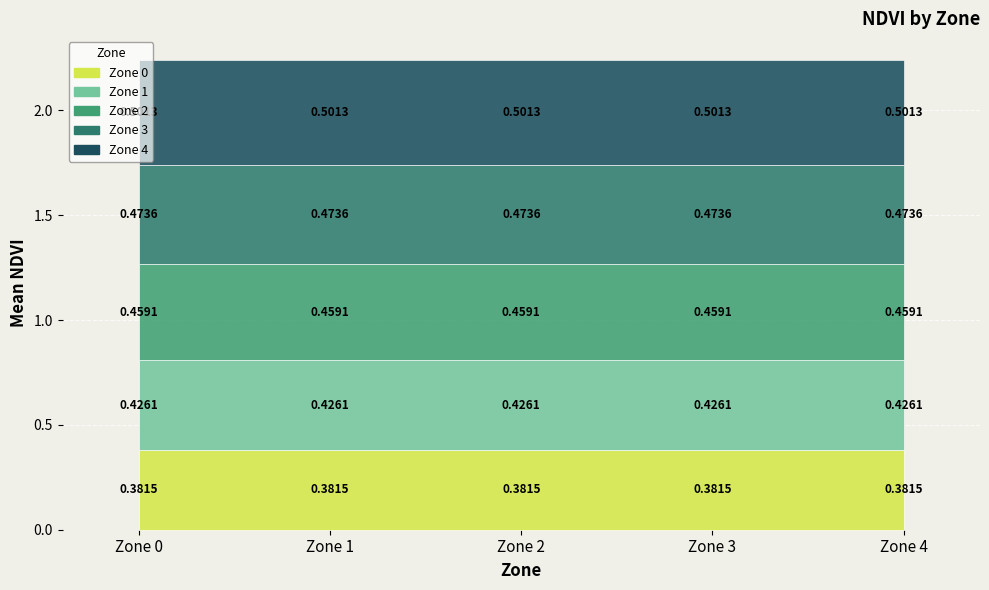

What is the value of the Zone 1 point at the 3rd from the left?

0.4